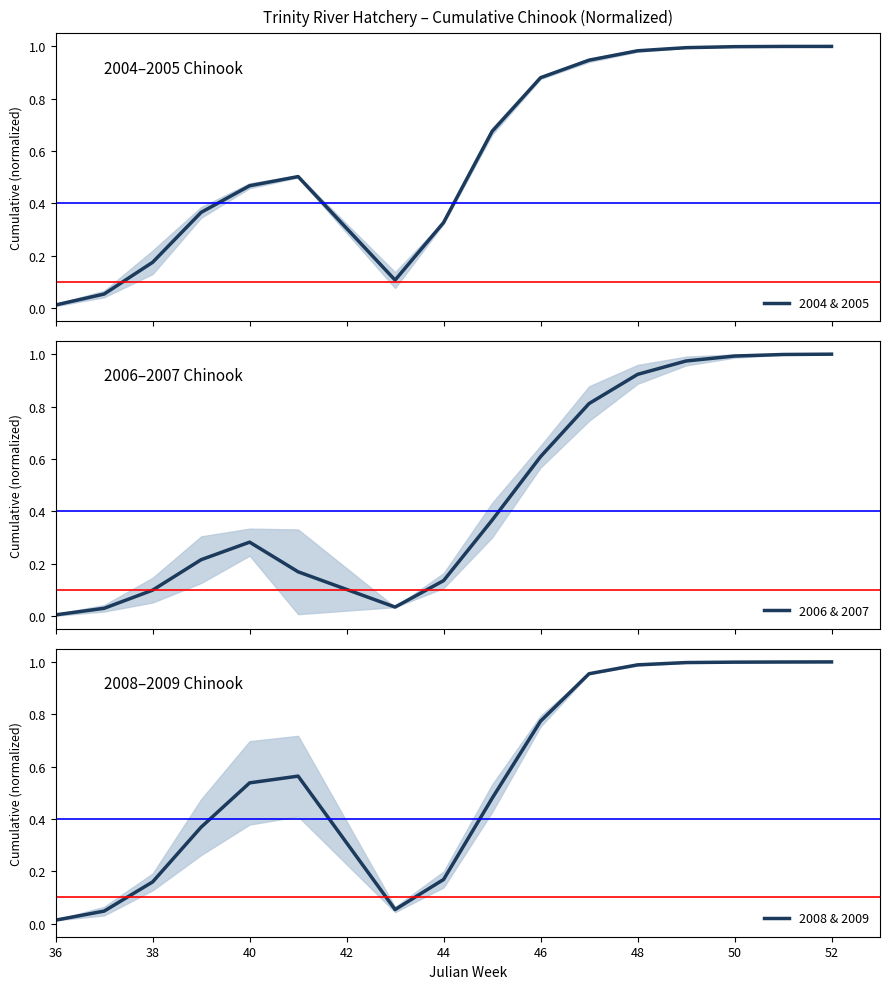

Which series has the largest total across all categories?

2004 & 2005